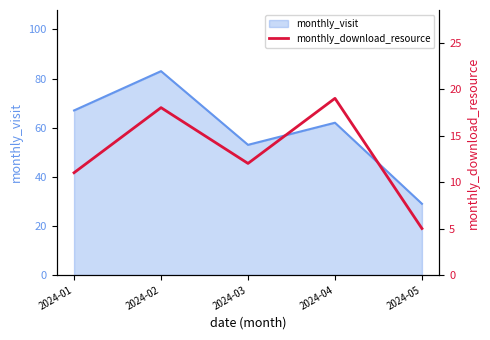

Where does the data first go above 12?

2024-02